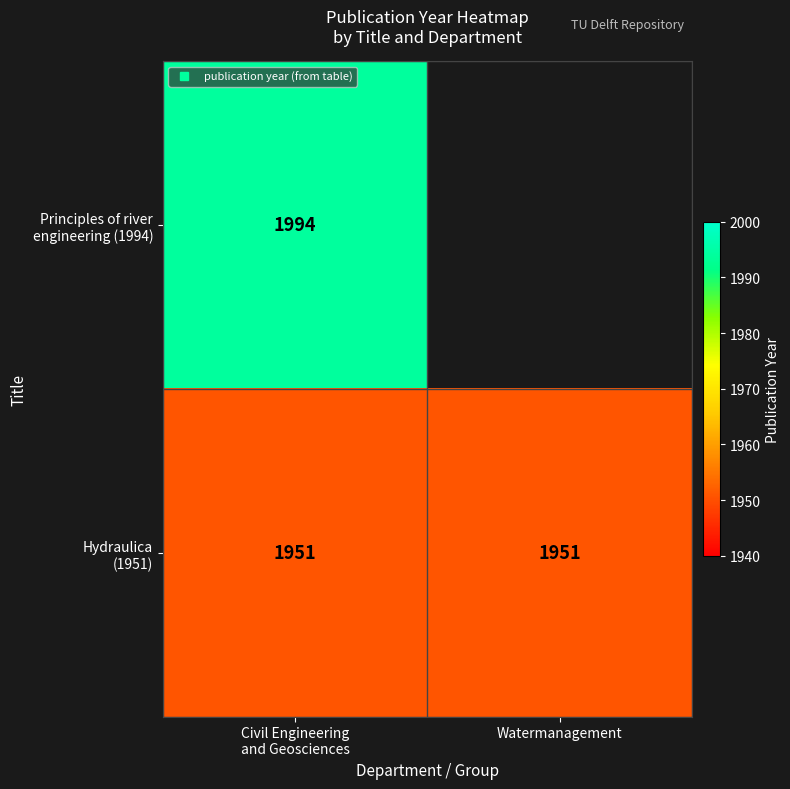

Which category has the highest value in the Hydraulica (1951) series?

Civil Engineering and Geosciences